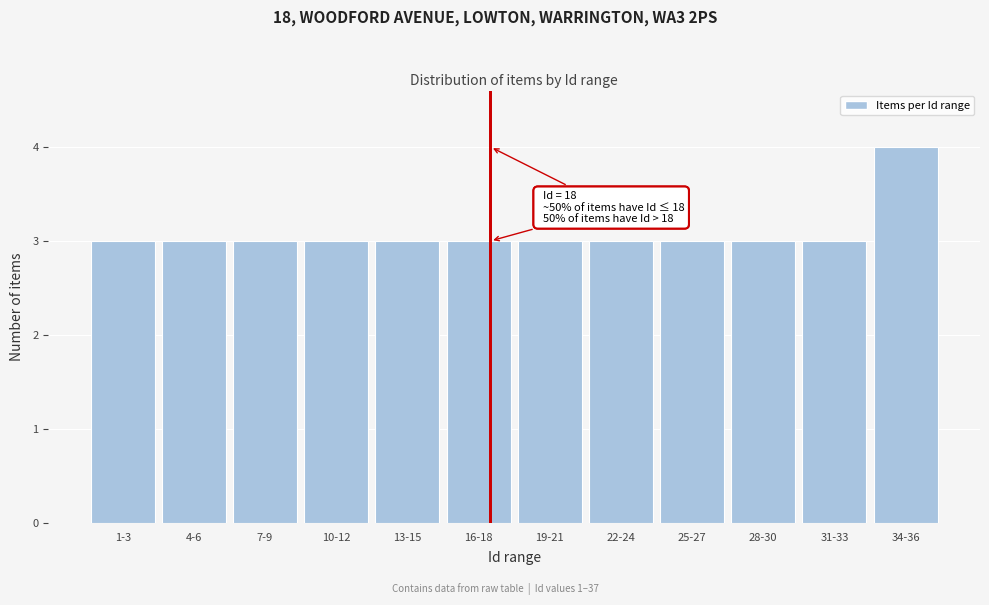

Reading left to right, what are all the values shown in this chart?

3	3	3	3	3	3	3	3	3	3	3	4